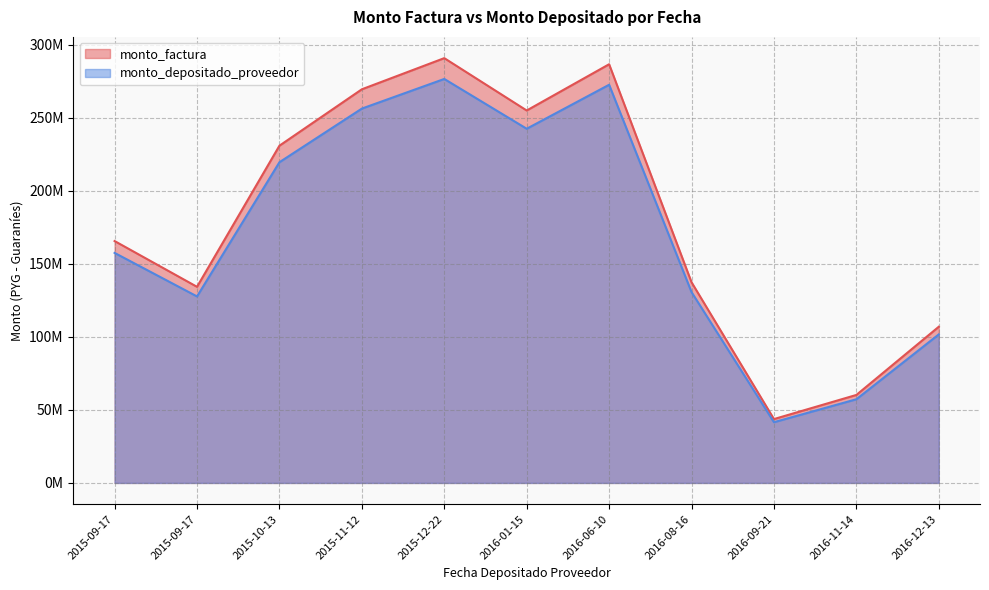

Does the chart have visible grid lines?

Yes